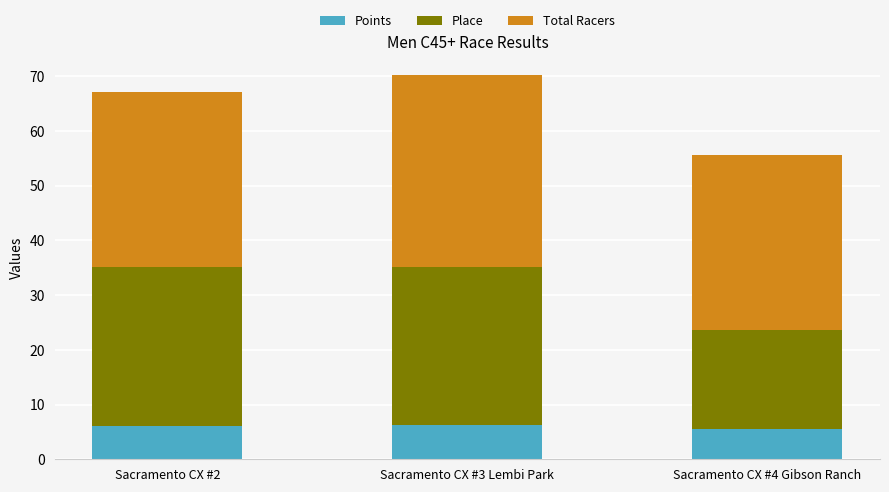

What is the maximum value for Points?

6.2